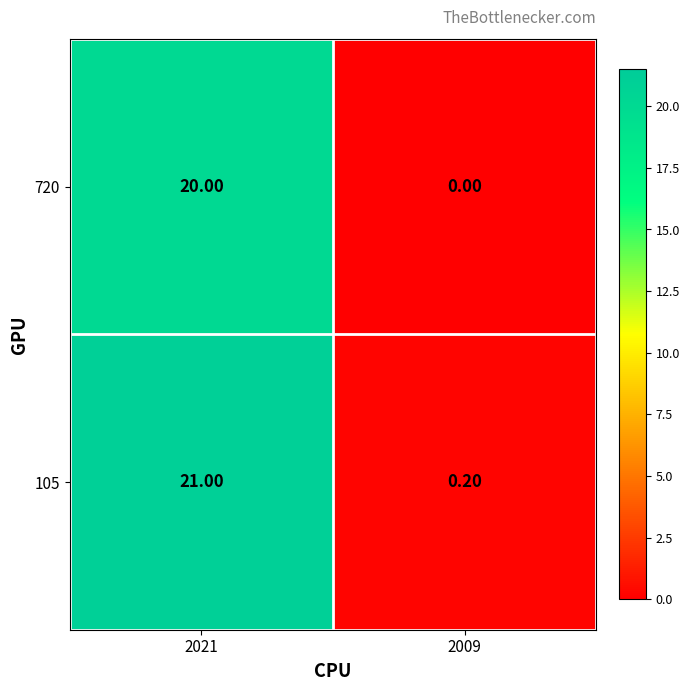

Which series has the widest spread of values?

105